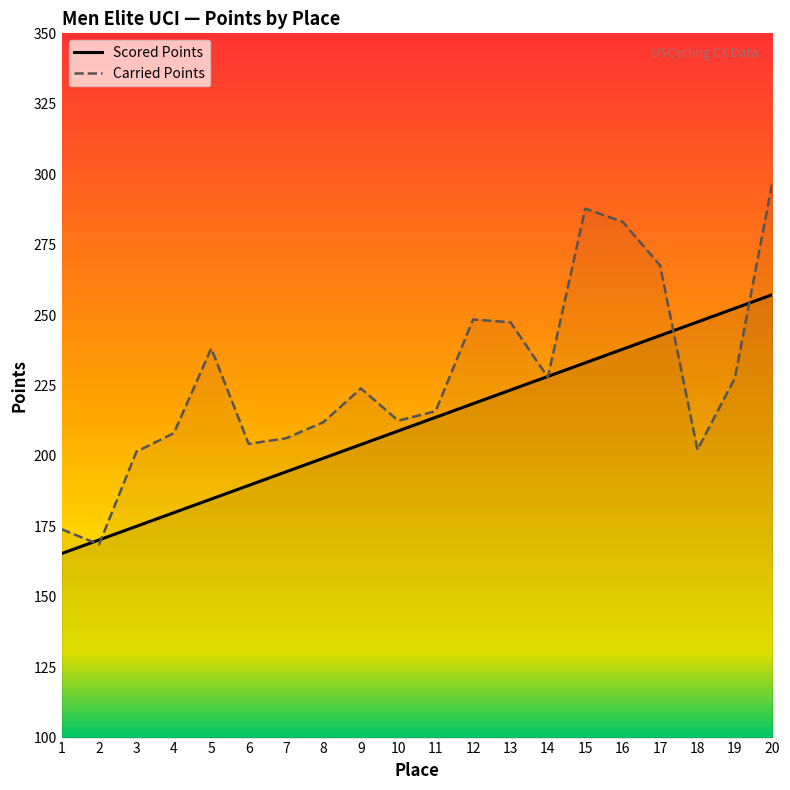

Is it true that Scored Points equals 208.9 at 10?

True